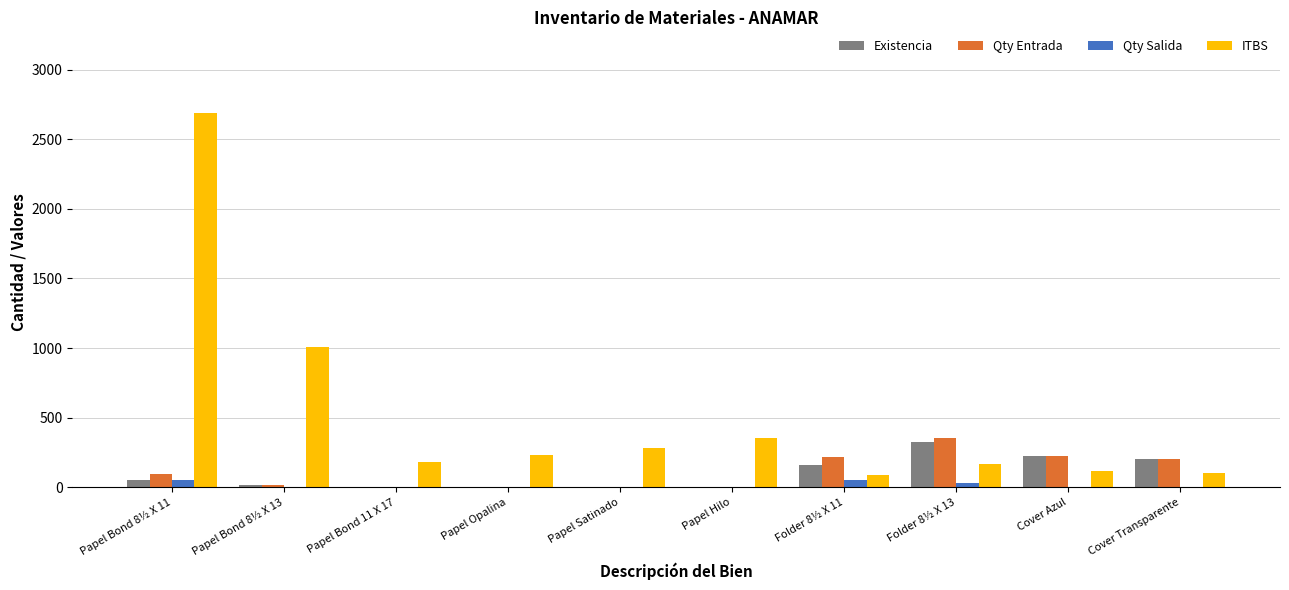

Which series has the largest total across all categories?

ITBS